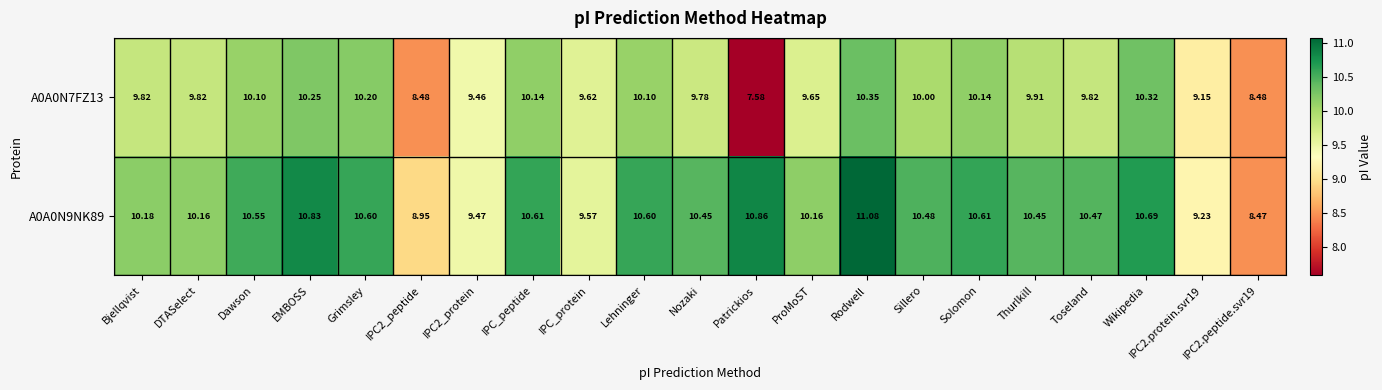

Which label corresponds to the largest value in the chart?

Rodwell